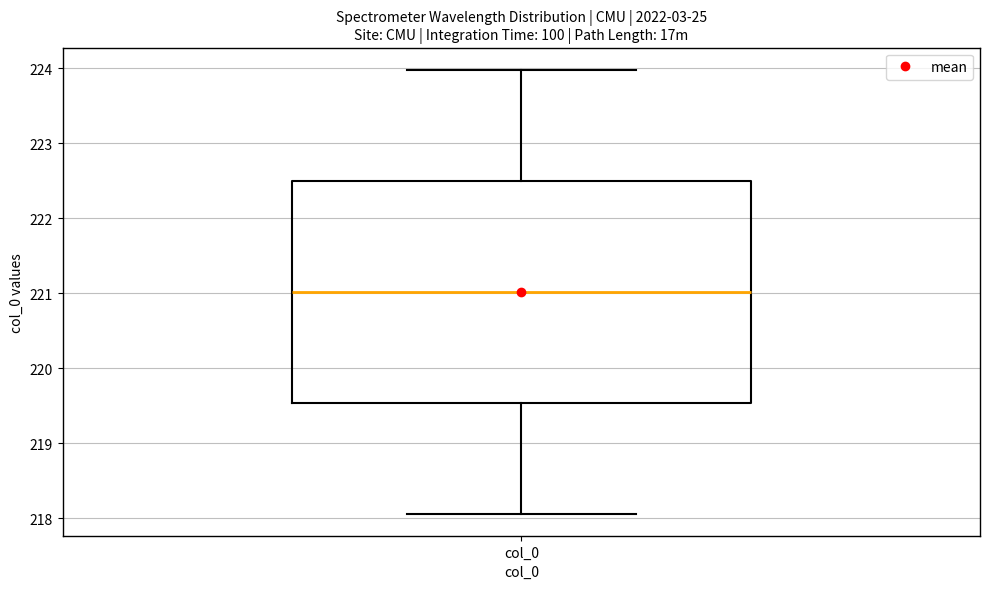

Transcribe this box plot: give where the median line is, the range the box spans, and where the two whiskers end, as read against the y-axis. The values are not printed on the chart, so give them approximately, as read against the axis.

median 221.0, box 219.5 to 222.5, whiskers 218.1 to 224.0